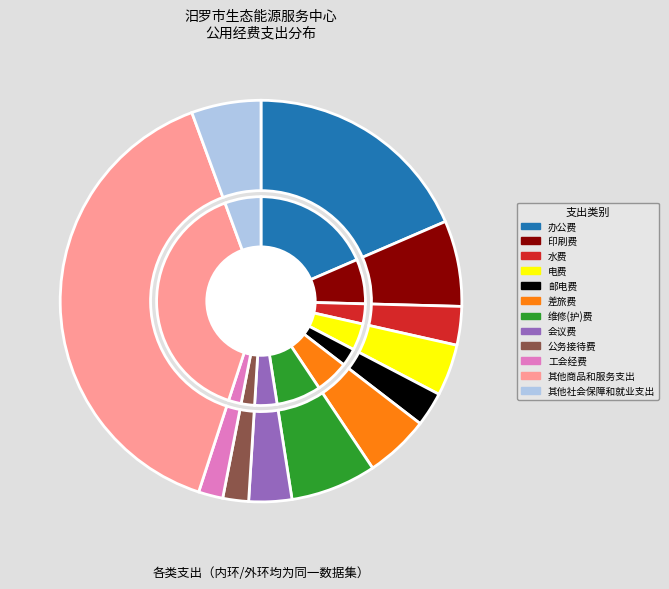

True or false: 电费 accounts for 4% of the total.

True